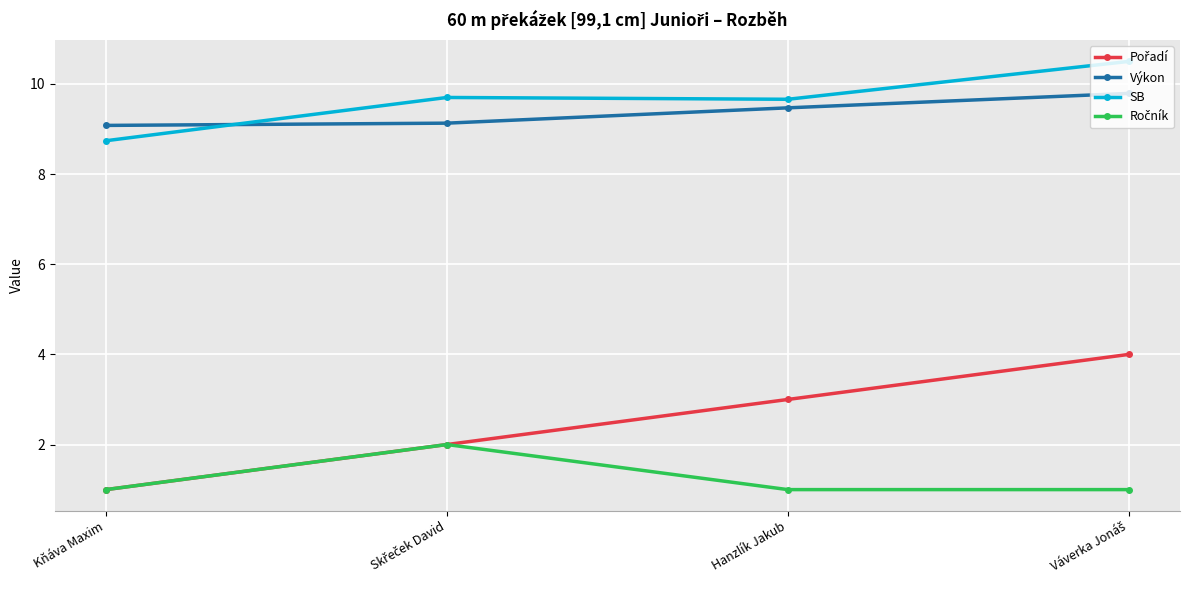

True or false: SB and Výkon intersect in this chart.

True